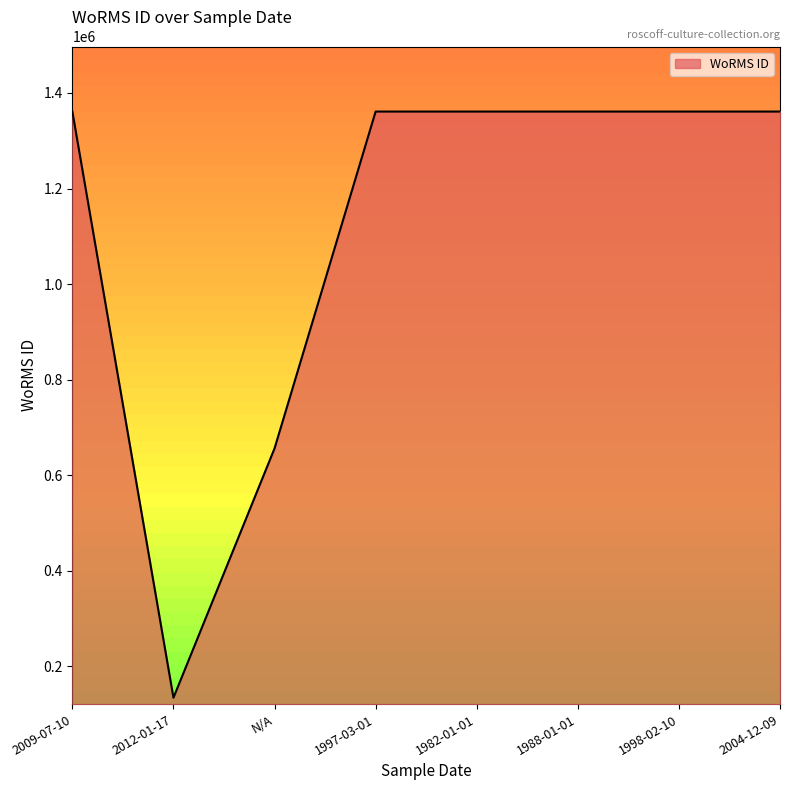

What is the change in value from 2009-07-10 to N/A?

-704910